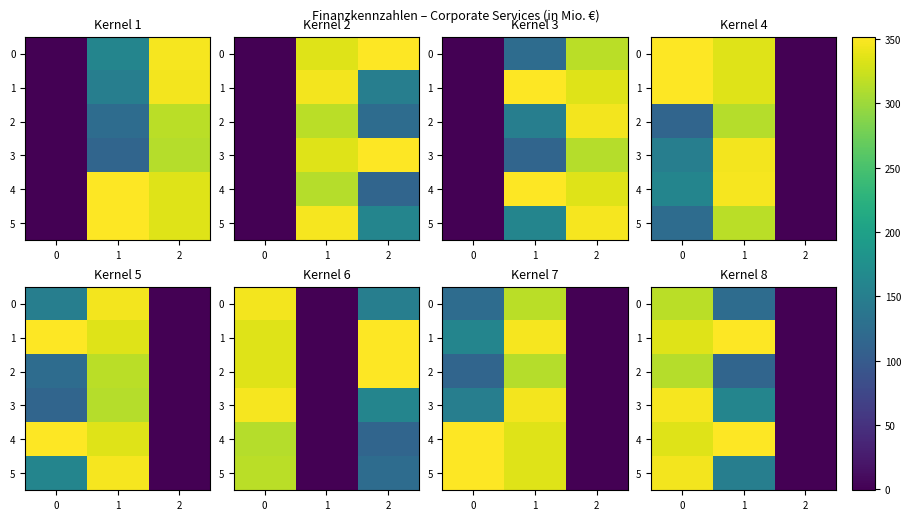

How many data points in row_0 are less than 124?

1